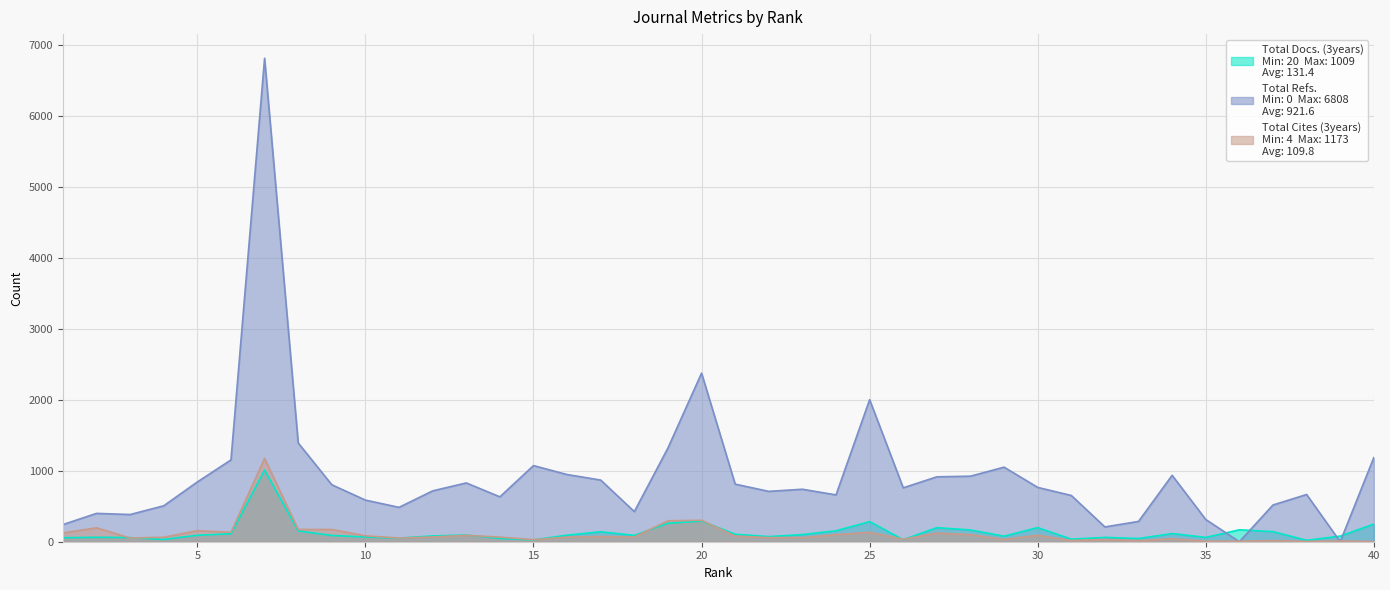

What is the sum of all Total Refs. values?

36863